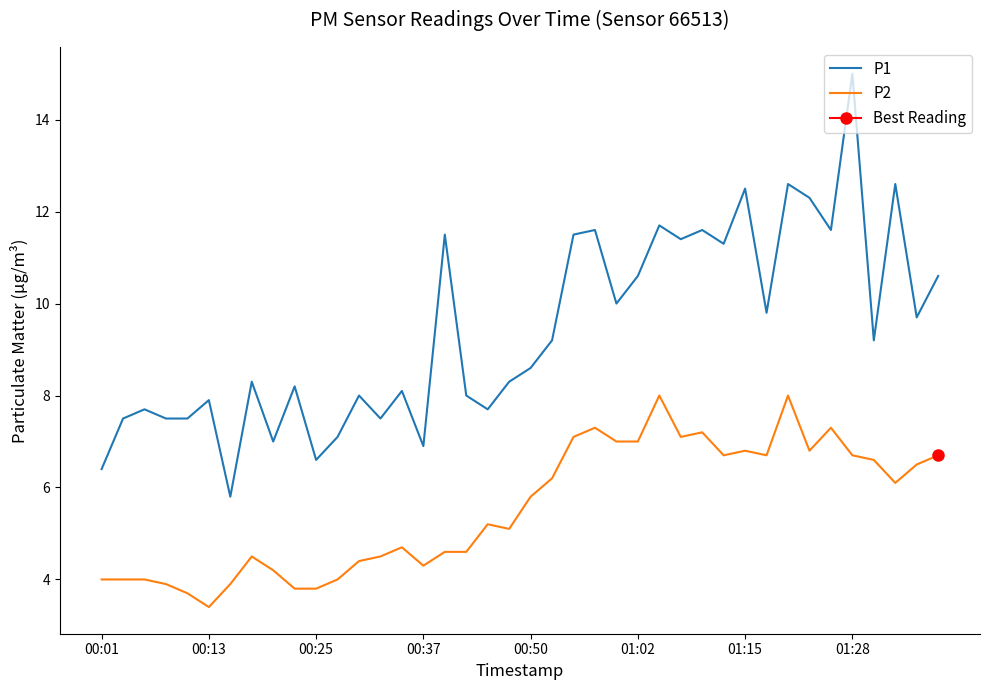

True or false: P1 and P2 intersect in this chart.

False